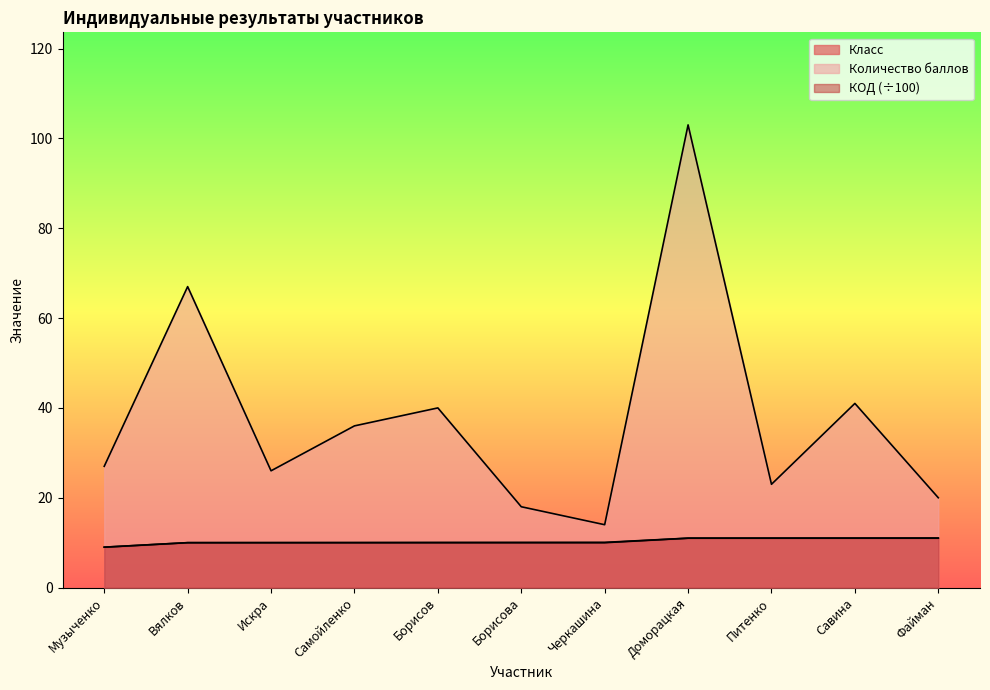

Is it true that Количество баллов equals 14.0 at Черкашина?

True